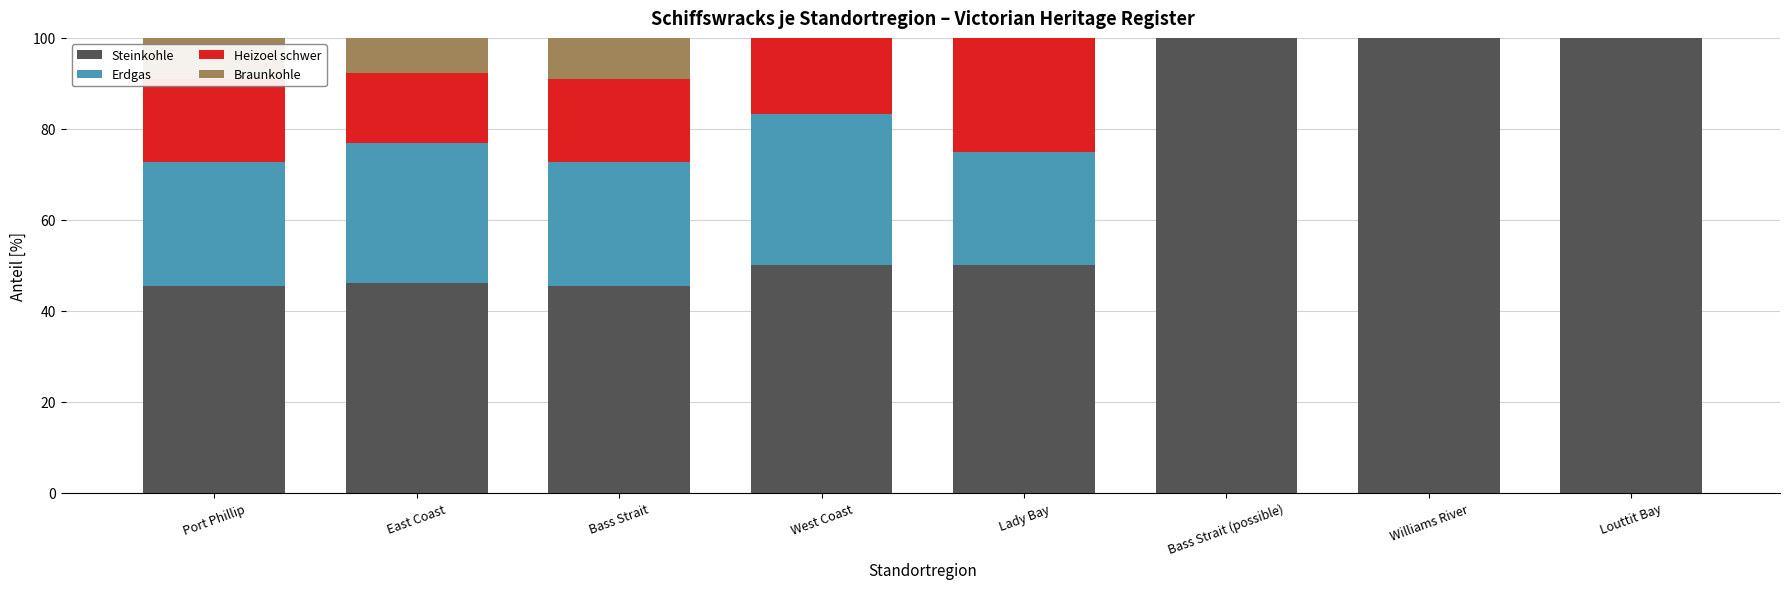

What is the sum of the Steinkohle values at Bass Strait and East Coast?

91.6